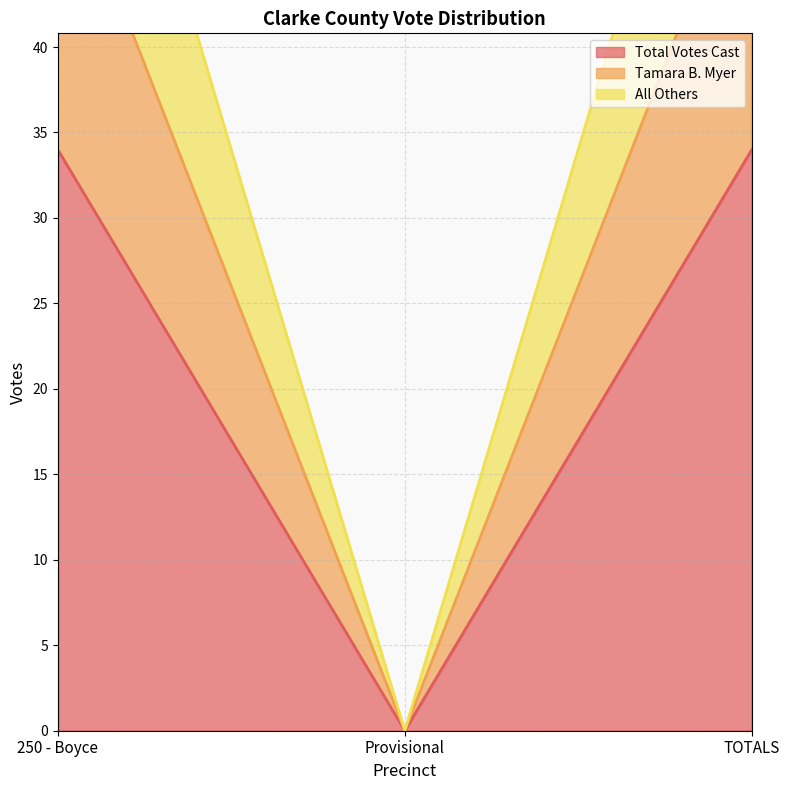

Which category has the lowest value across all series?

Provisional